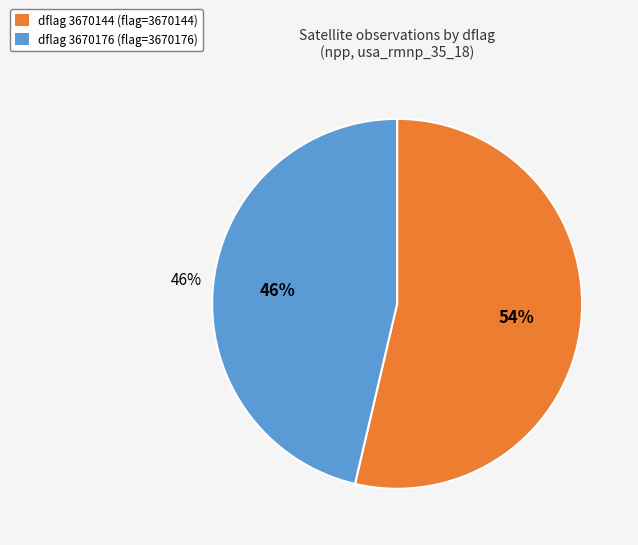

Does 3670144 account for over 50% of the chart?

Yes